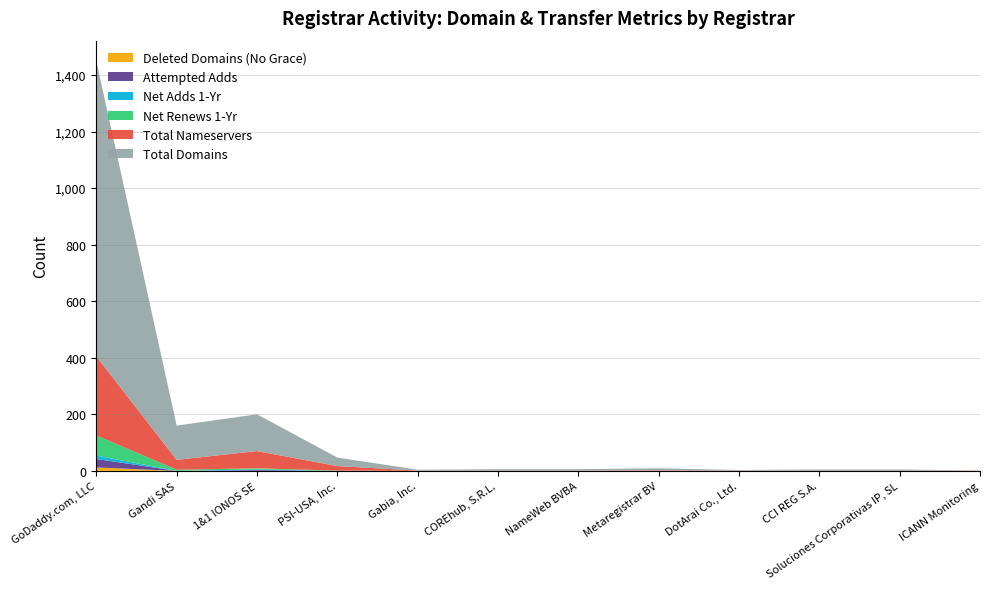

Reading left to right, transcribe all the data shown in this chart.

total-domains: 1044	121	130	30	3	5	5	7	2	4	4	0
total-nameservers: 280	35	61	16	1	1	1	2	1	1	1	1
net-renews-1-yr: 71	4	4	1	0	0	0	0	0	0	0	0
net-adds-1-yr: 12	0	2	0	0	0	0	0	0	0	0	0
attempted-adds: 30	0	3	0	0	0	0	0	0	0	0	0
deleted-domains-nograce: 12	0	0	0	0	0	0	0	0	0	0	0